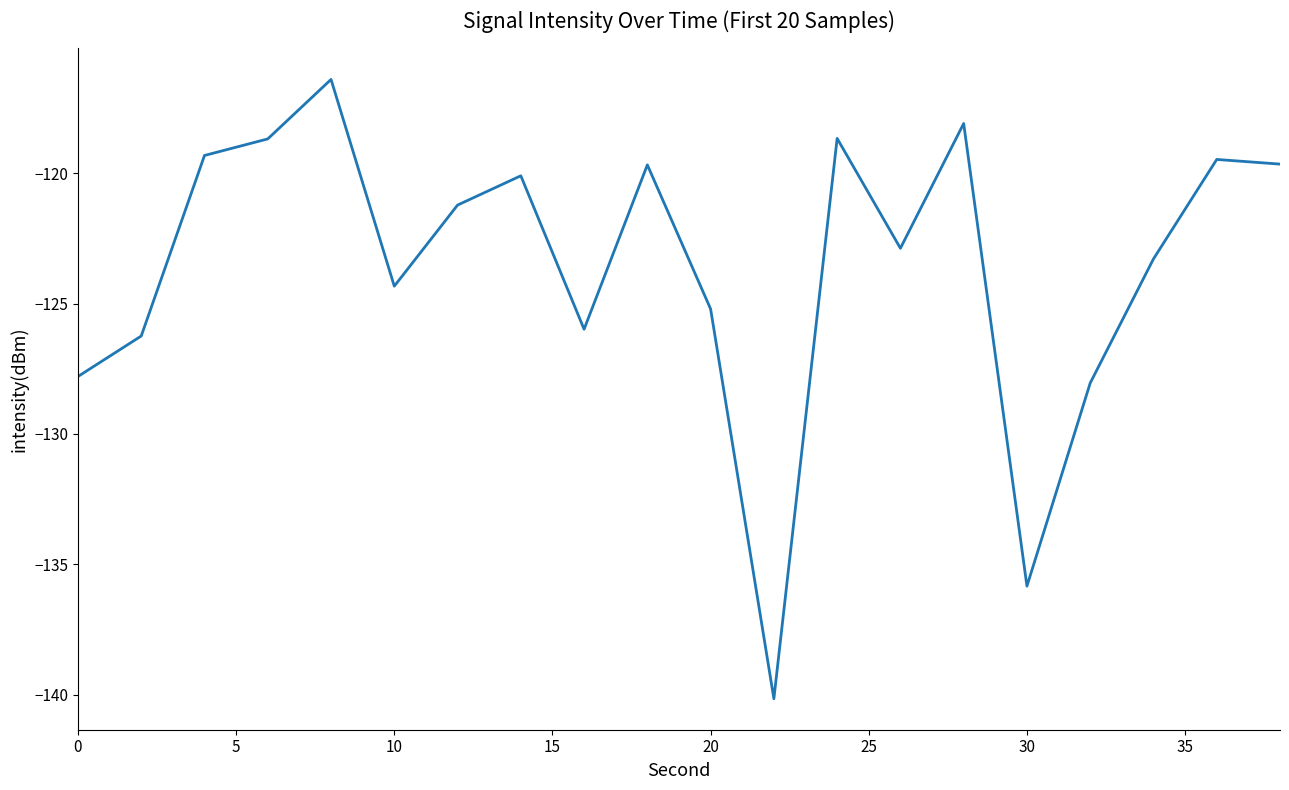

What is the minimum value shown in the chart?

-140.2